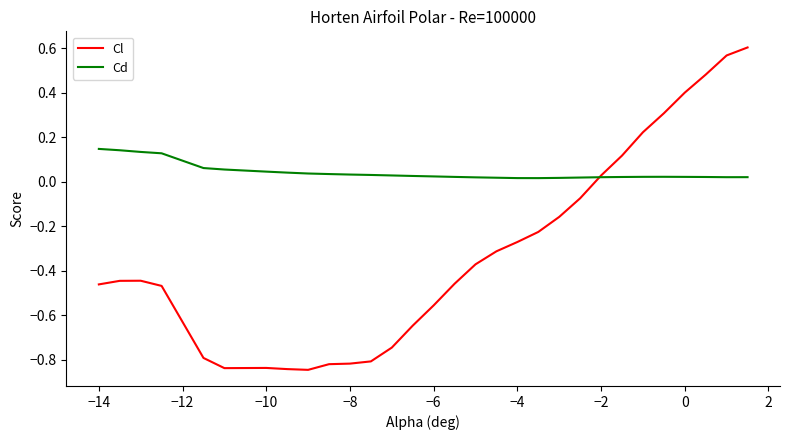

Which series has the largest total across all categories?

Cd